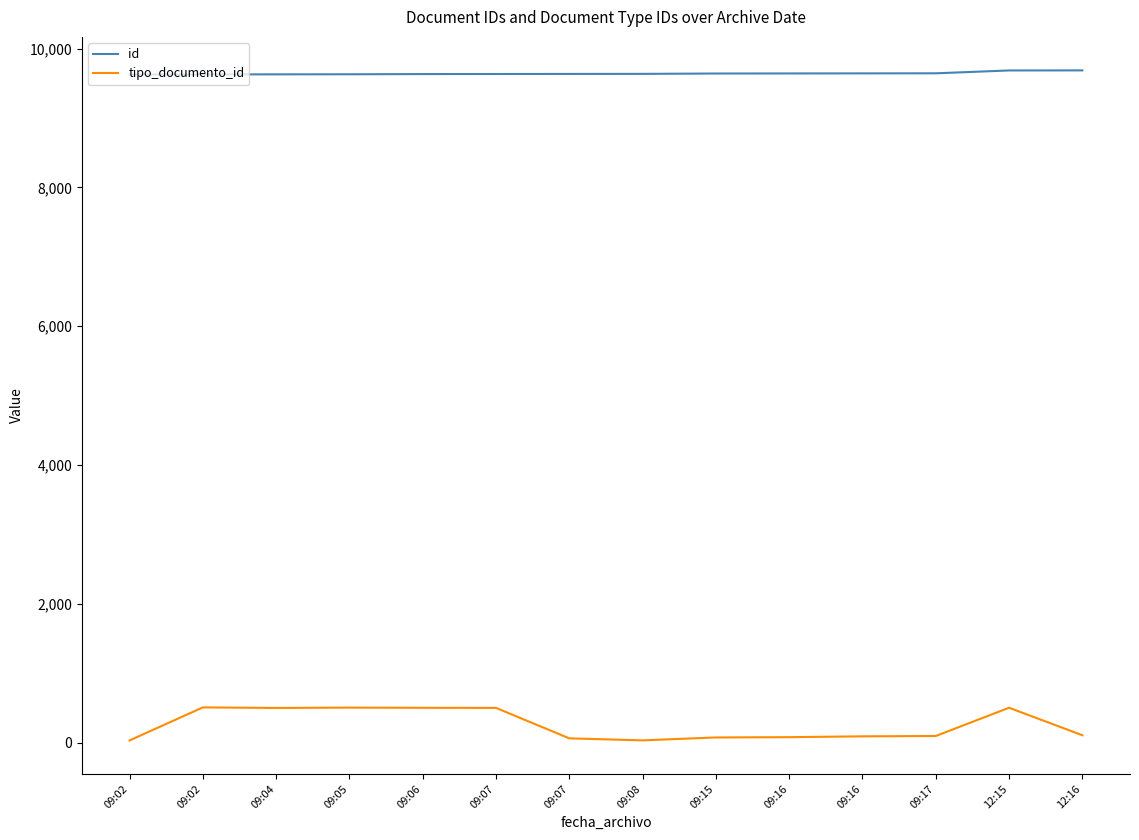

At which category is the sum across all series the highest?

12:15